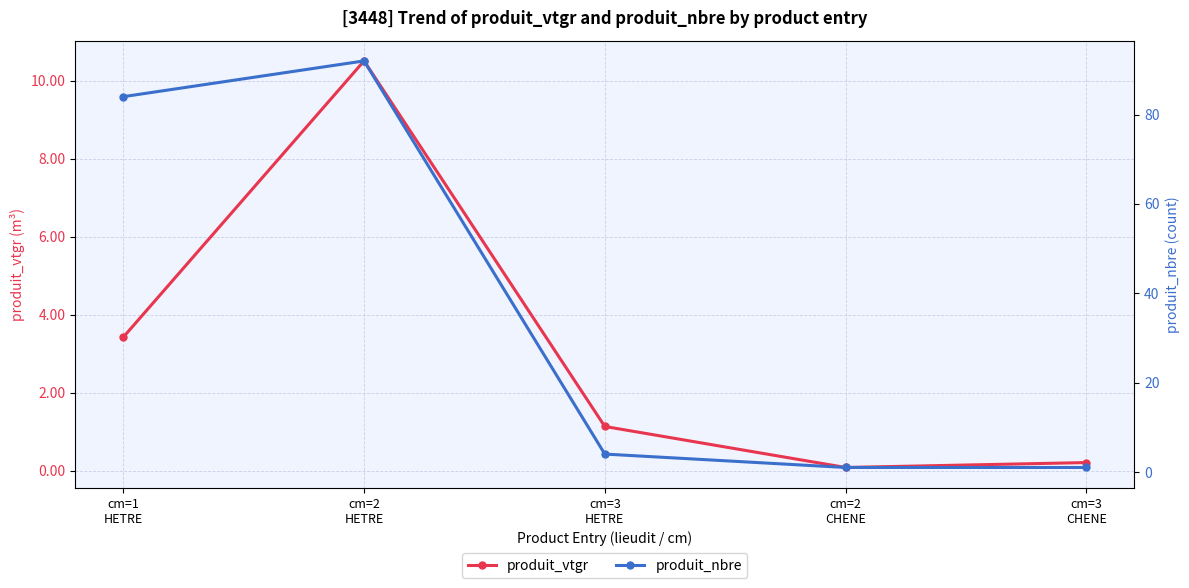

What are all the series names shown in the legend?

produit_vtgr, produit_nbre